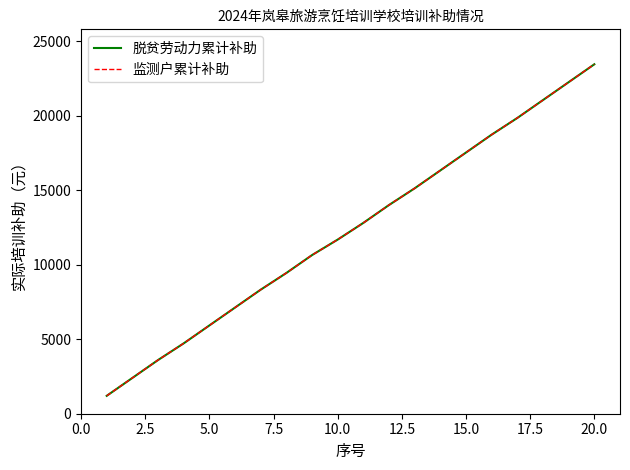

Does the chart display data point markers on the line(s)?

No